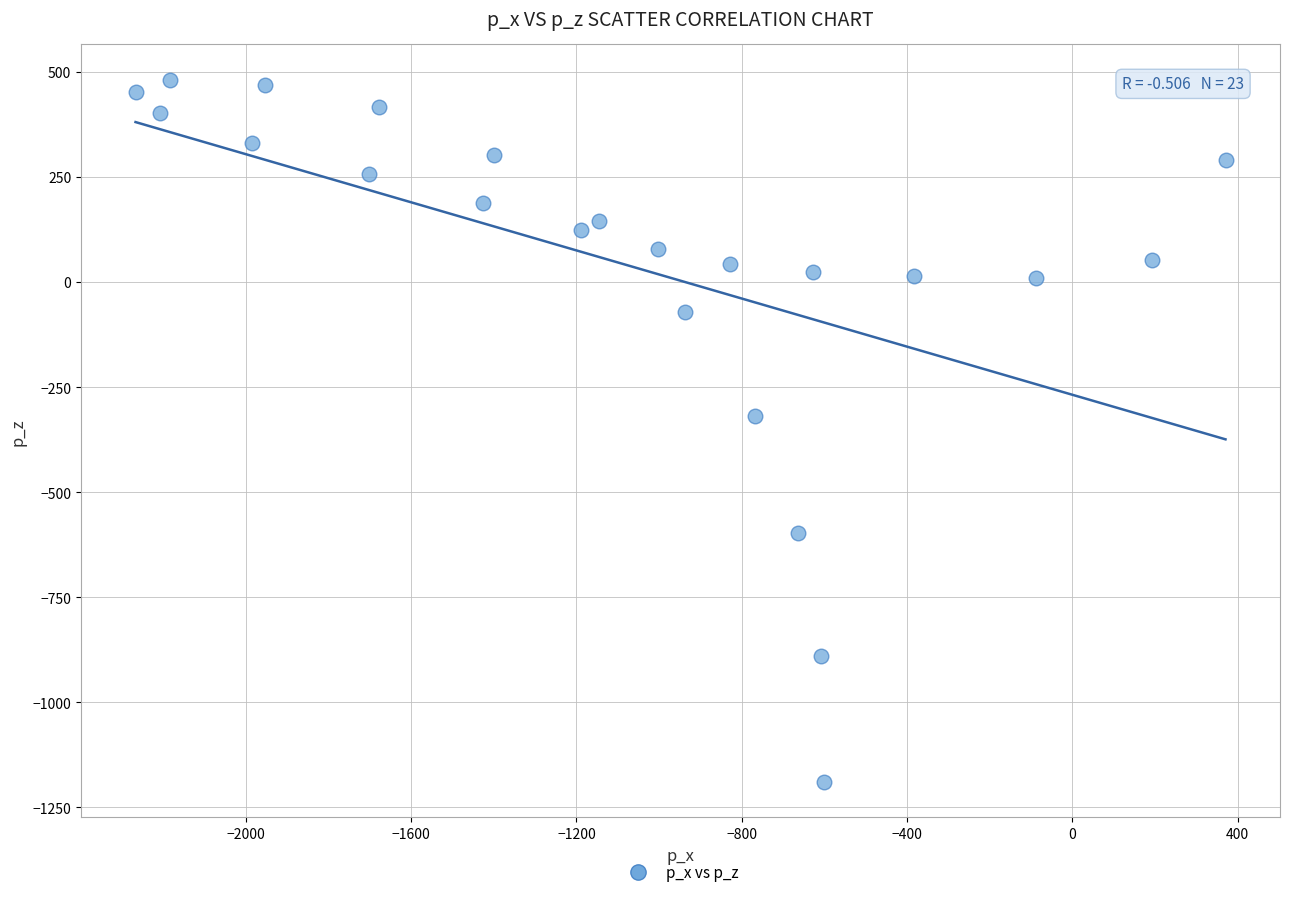

What Y value in the scatter plot is closest to -354?

-318.3